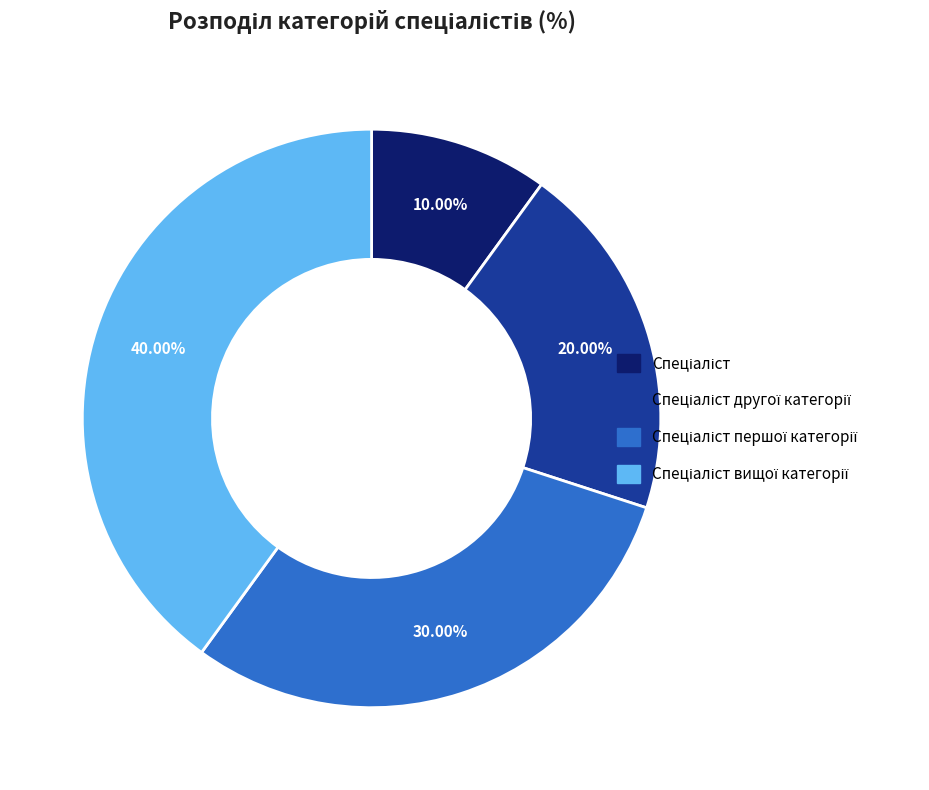

Is there a majority slice in this chart?

No